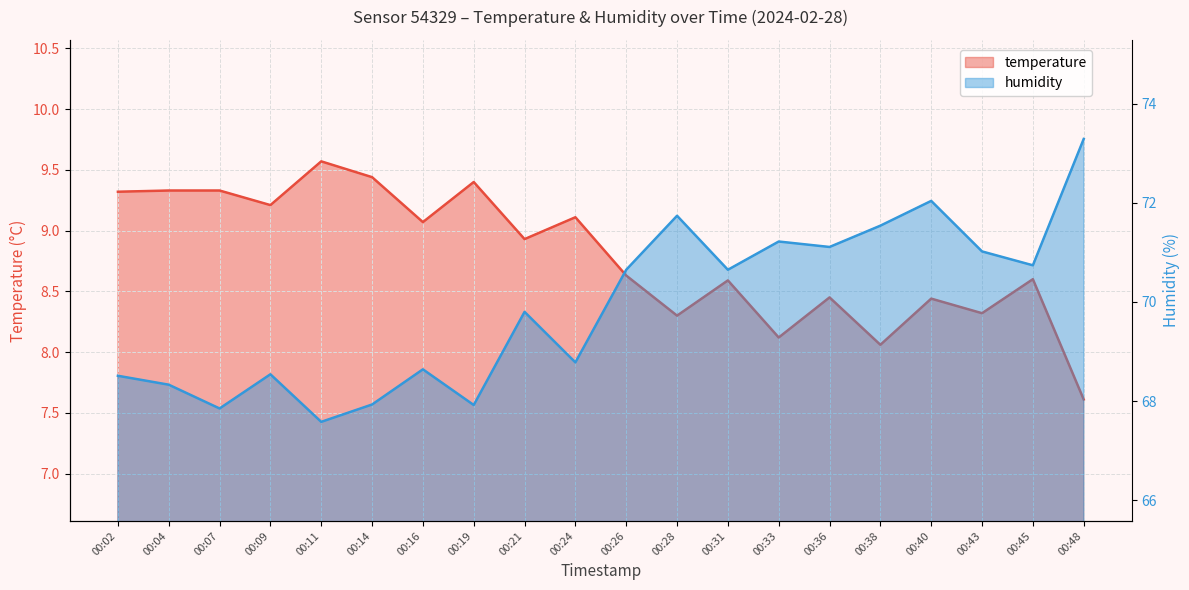

At which category is the sum across all series the highest?

00:48